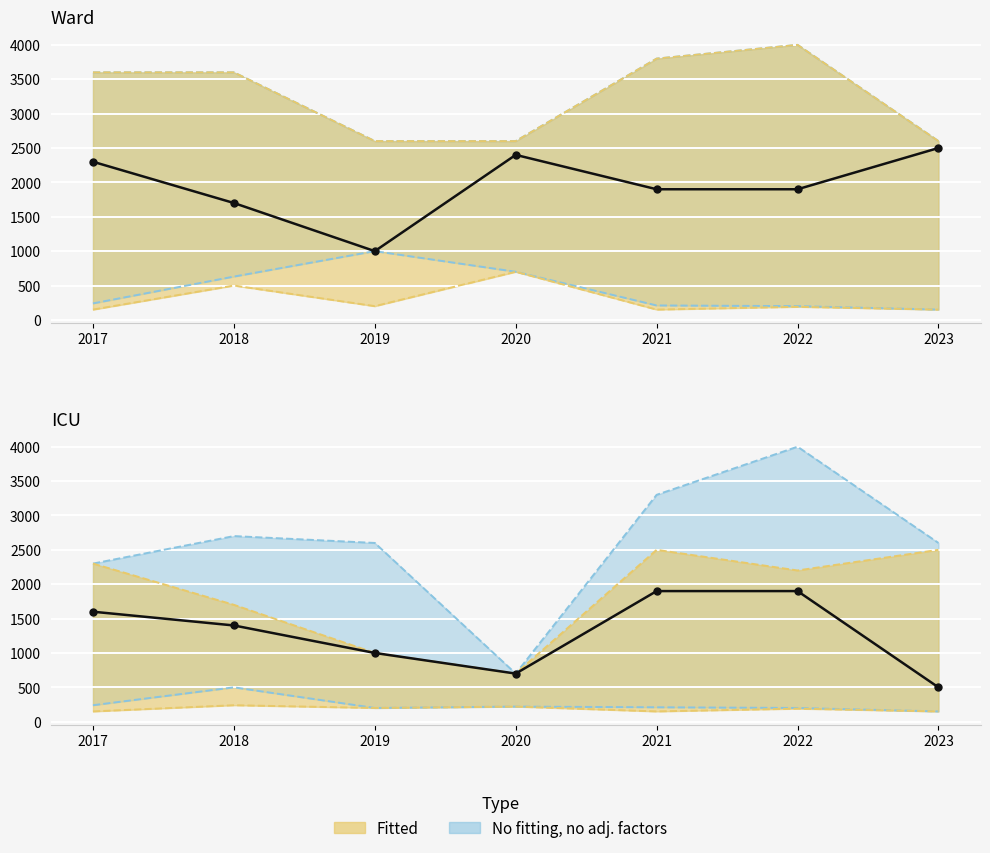

What is the change in value from 2017 to 2019?

-600